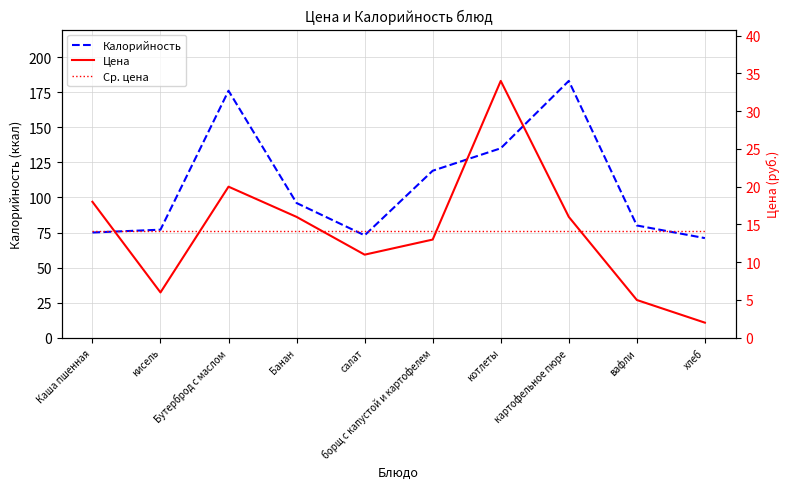

How many values in the Калорийность series exceed 96?

4